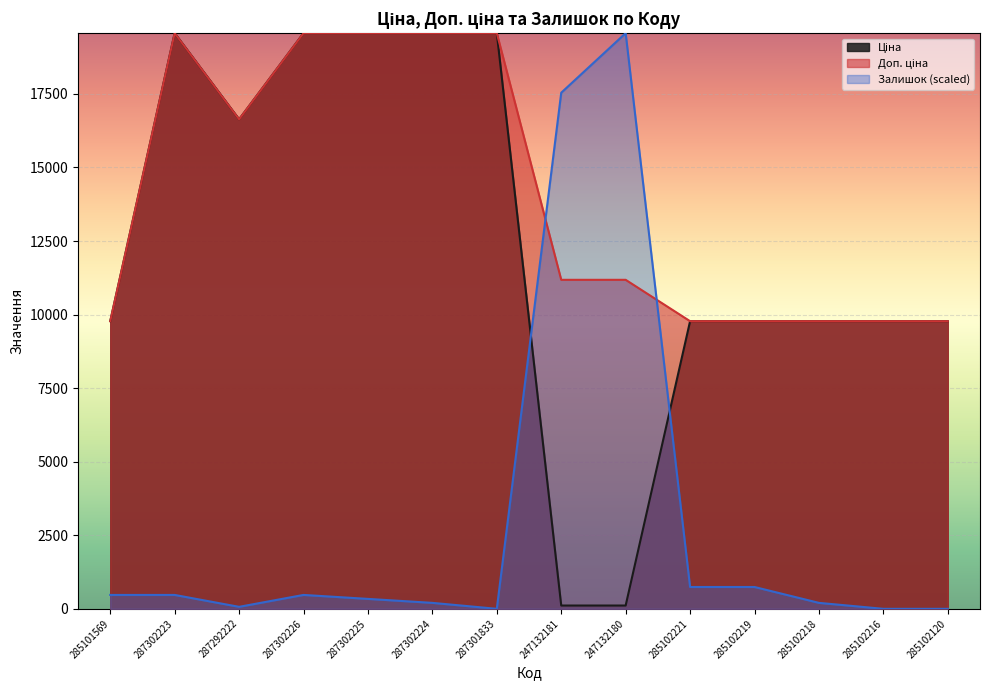

What position from the left is 285102221?

10